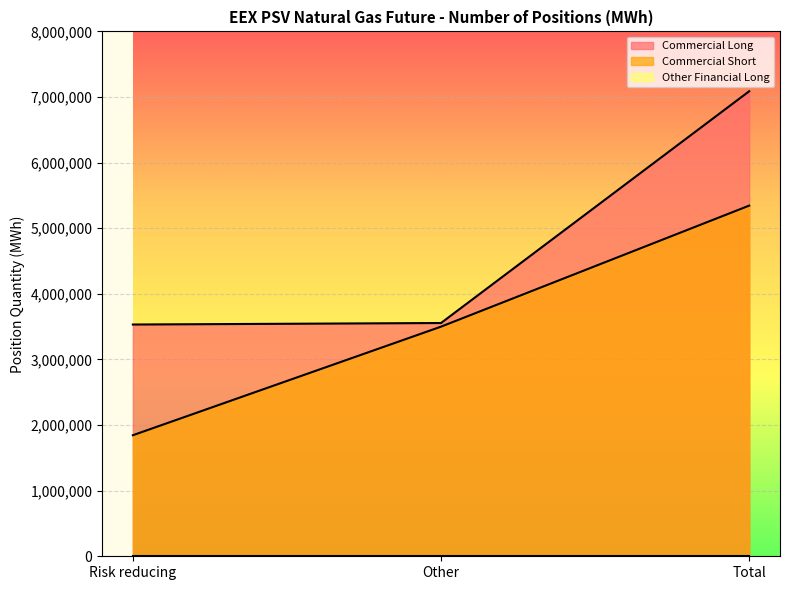

Is the value of Commercial Short at Other greater than the value of Commercial Long at Total?

No